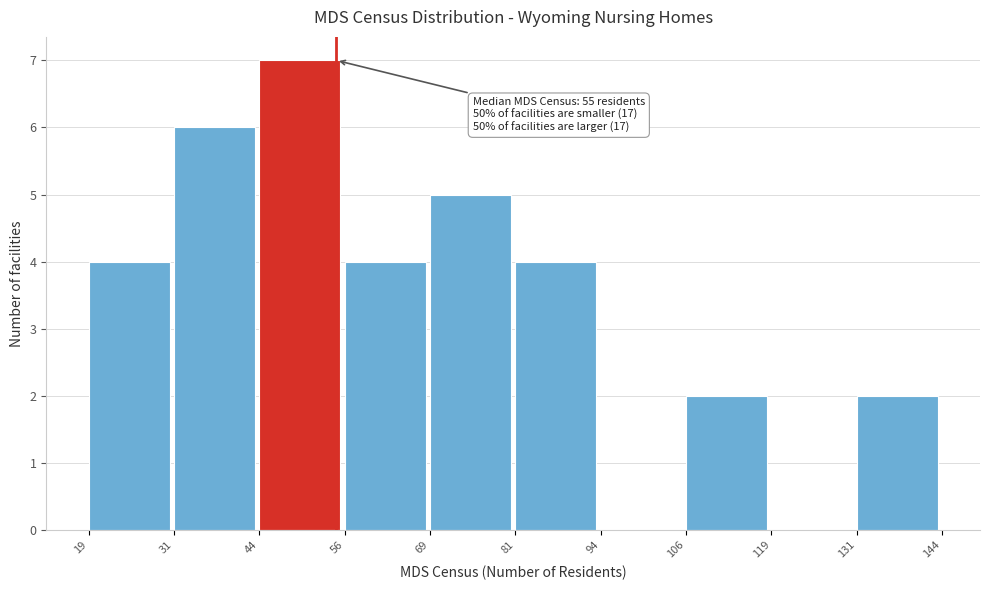

Over which range of the x-axis is the bar tallest?

44 to 56